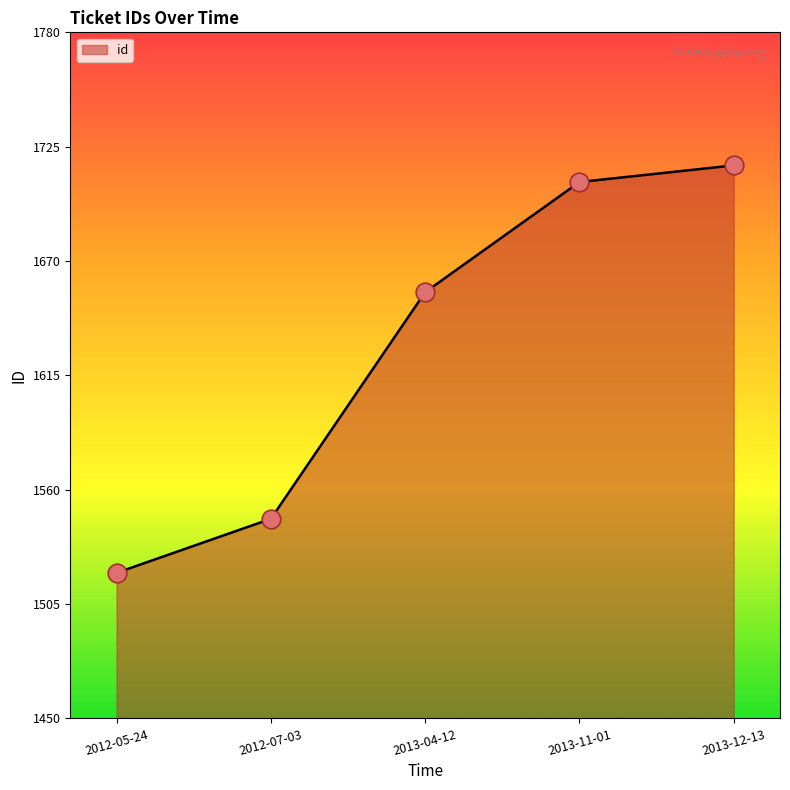

Between 2012-05-24 and 2013-04-12, which is larger?

2013-04-12